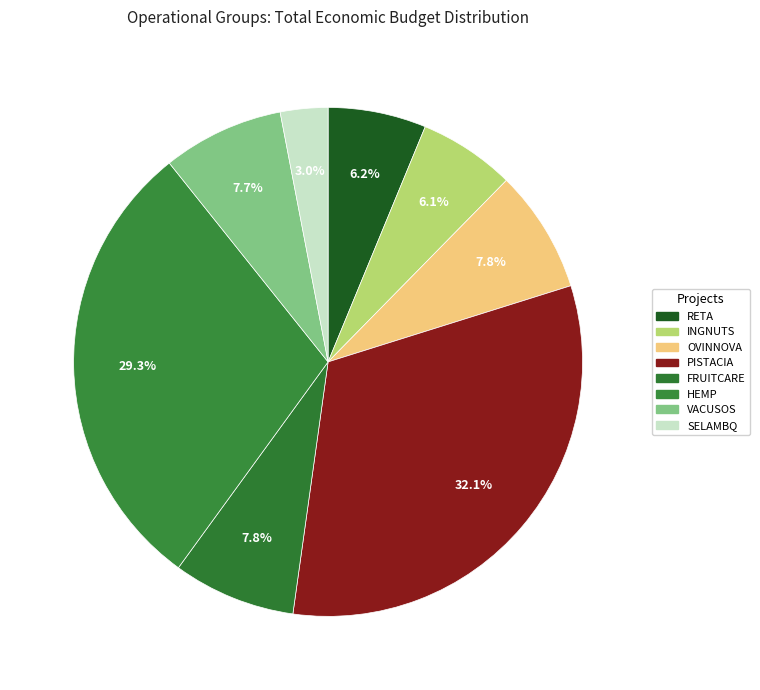

Is the sum of SELAMBQ and FRUITCARE greater than half?

No